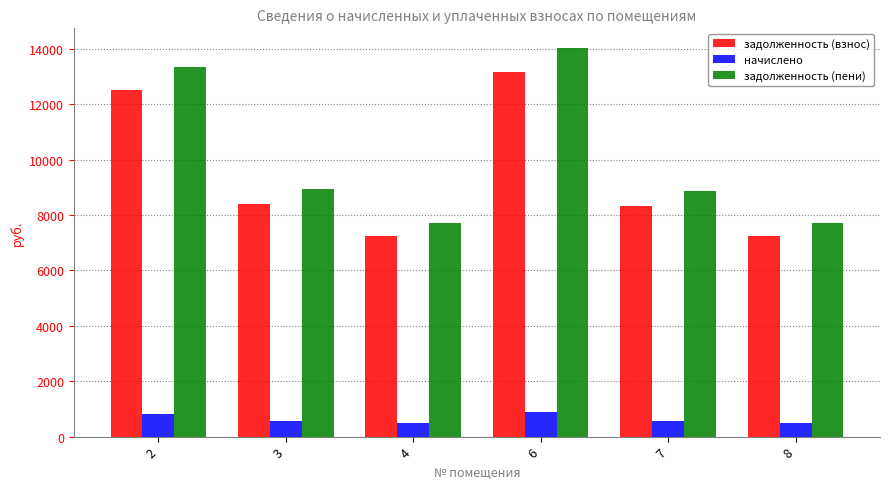

List the series in order of their peak value, highest first.

задолженность (пени), задолженность (взнос), начислено